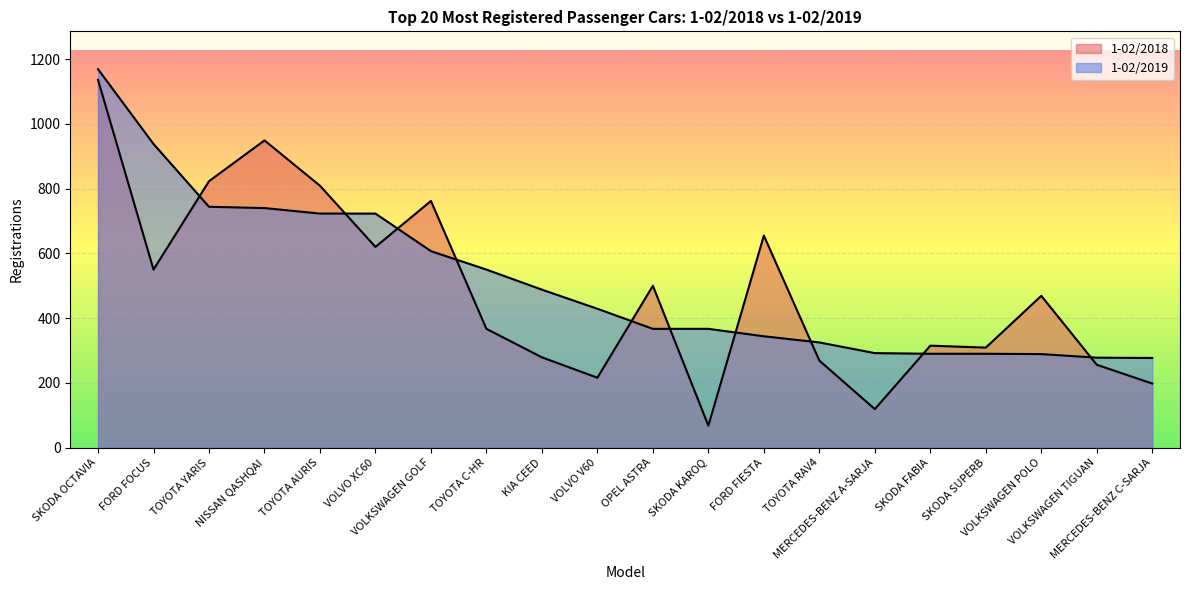

At how many categories does at least one series exceed 777?

5